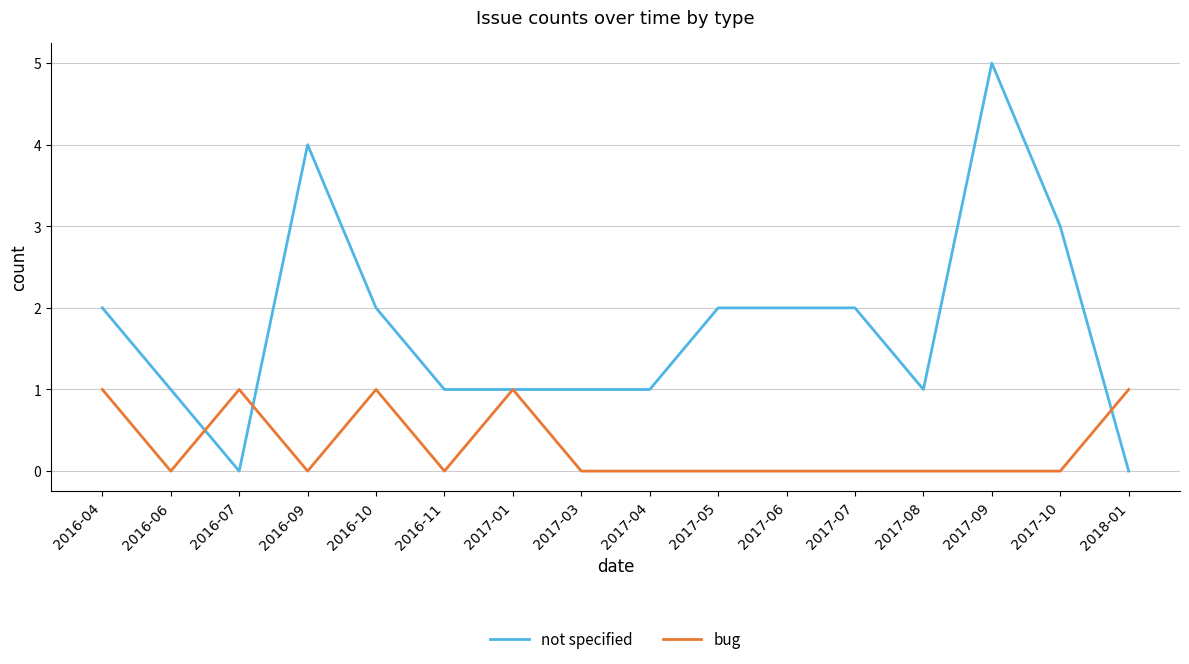

At which category is the sum across all series the highest?

2017-09